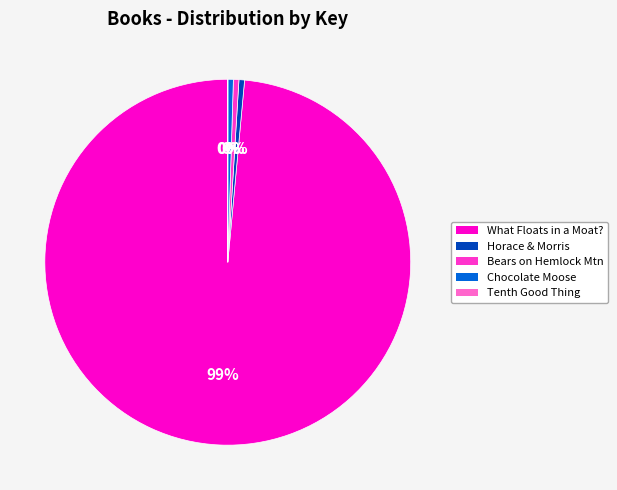

The What Floats in a Moat? slice represents 99% of the pie. True or false?

True